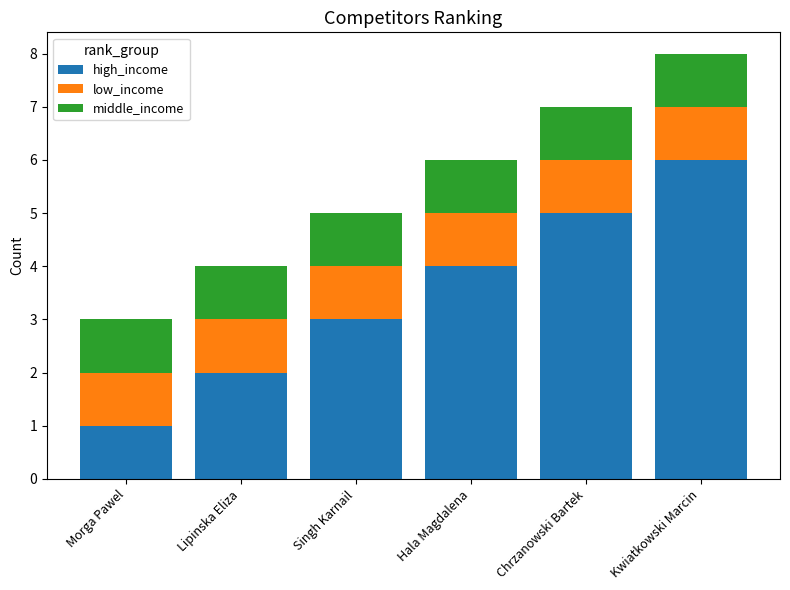

Are the bars horizontal?

No